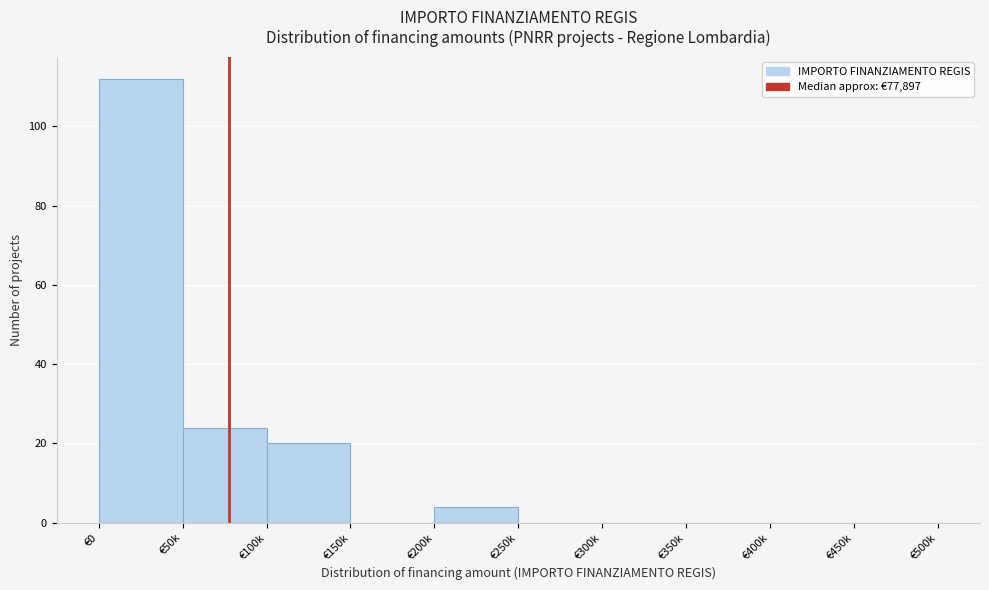

Reading right to left, transcribe all the data shown in this chart.

€450k=0	€400k=0	€350k=0	€300k=0	€250k=0	€200k=4	€150k=0	€100k=20	€50k=24	€0=112